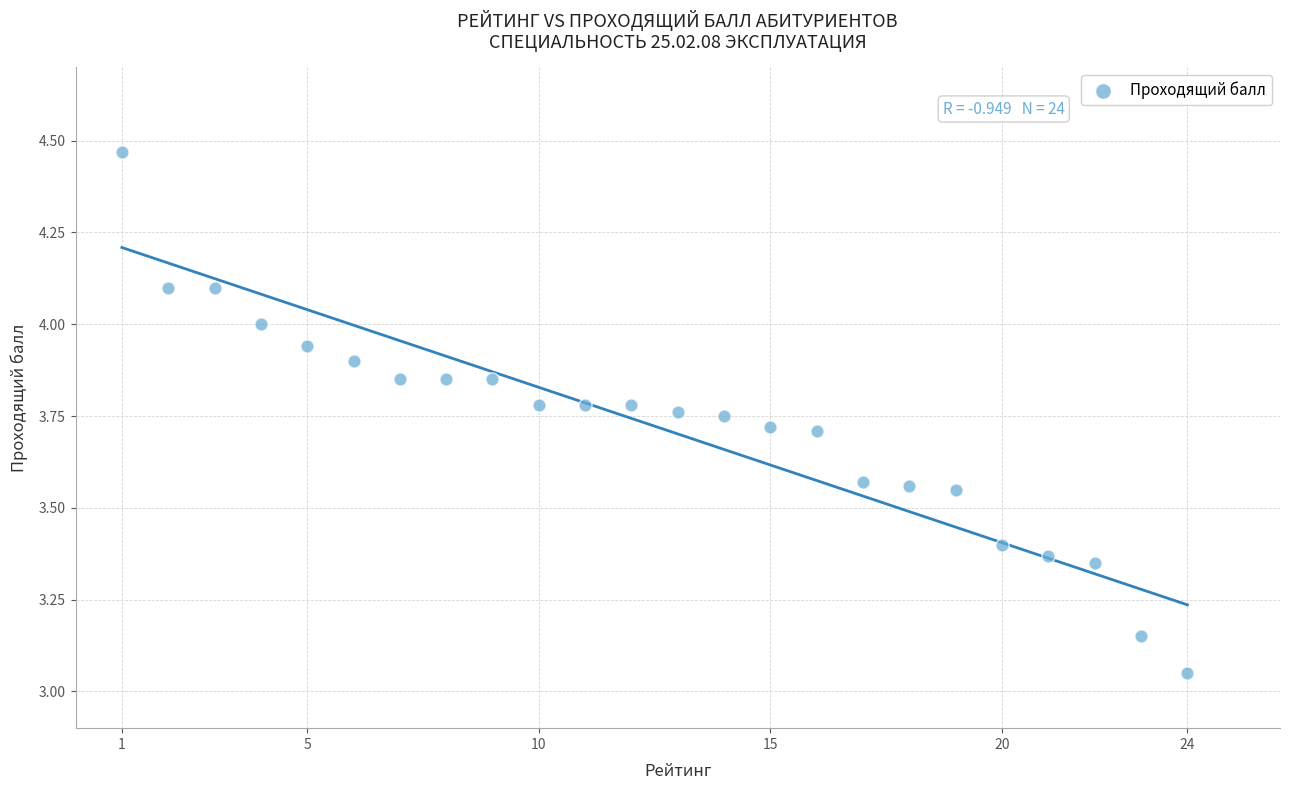

What is the range of Y values (max minus min)?

1.4